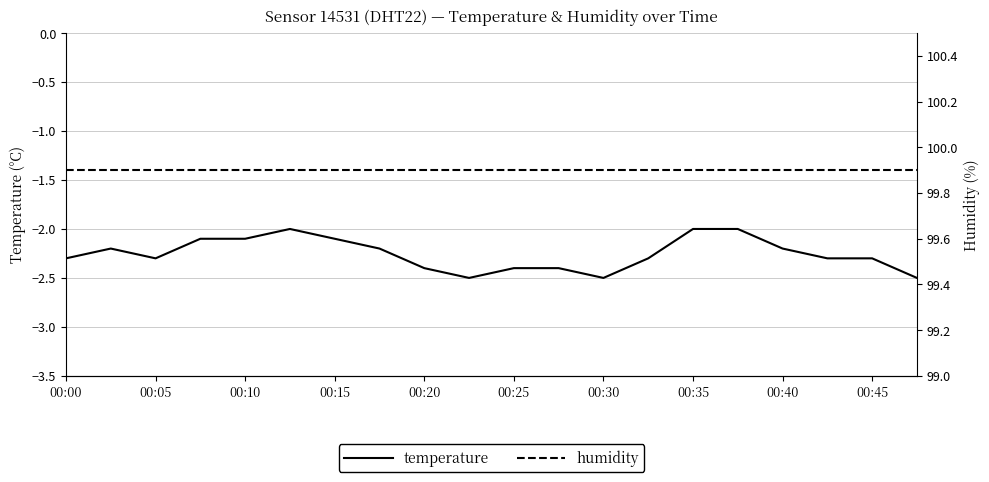

Which series has the widest spread of values?

temperature